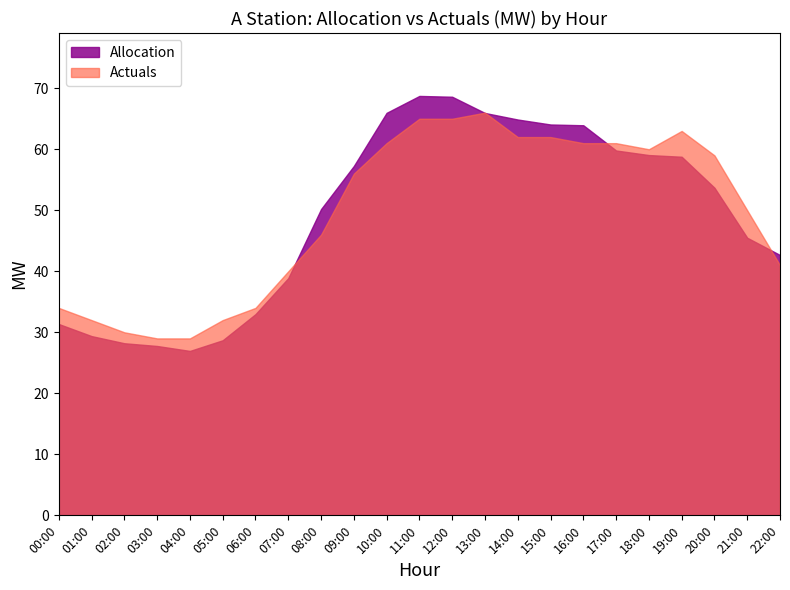

What is the value of the Allocation point at the 6th from the left?

28.7